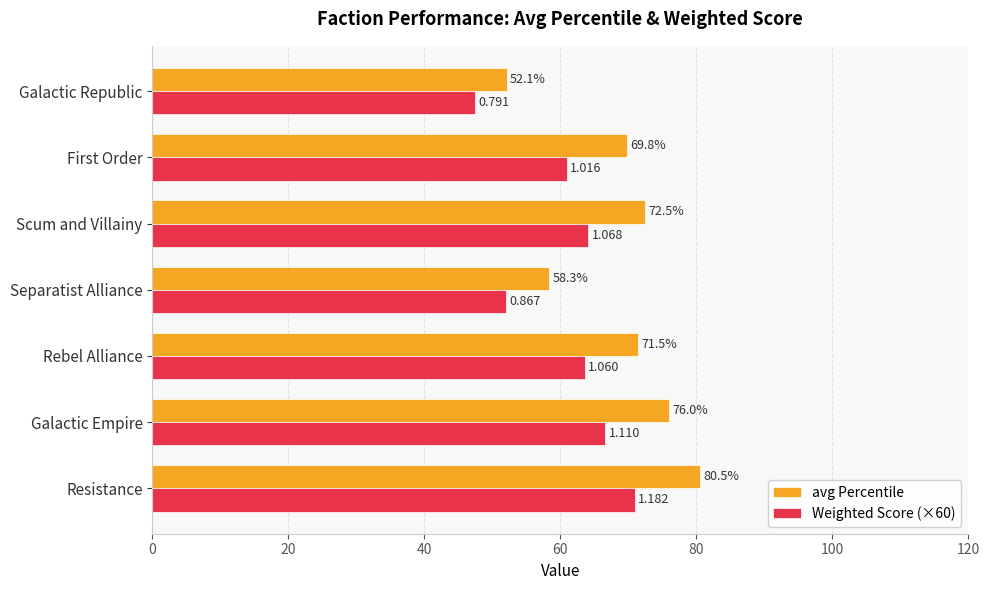

Rank the categories by Weighted Score (×60) value from lowest to highest.

Galactic Republic, Separatist Alliance, First Order, Rebel Alliance, Scum and Villainy, Galactic Empire, Resistance